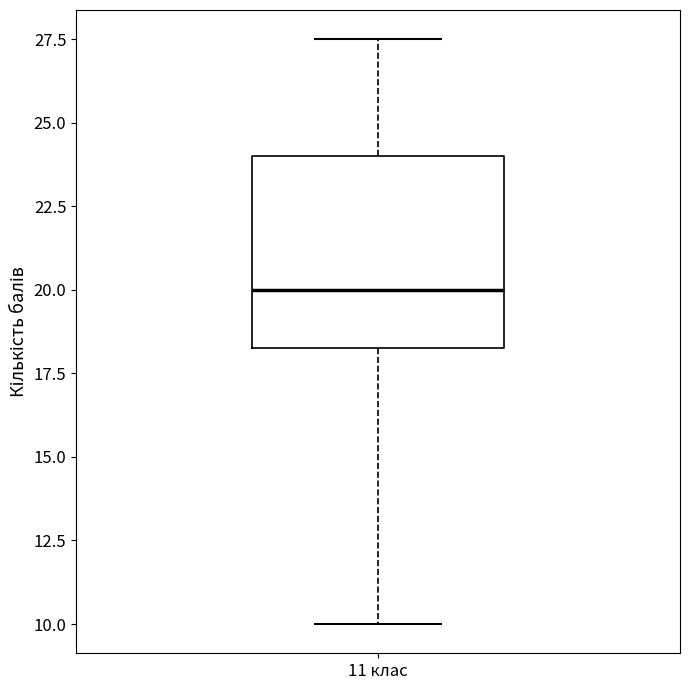

Transcribe this box plot: give where the median line is, the range the box spans, and where the two whiskers end, as read against the y-axis. The values are not printed on the chart, so give them approximately, as read against the axis.

median 20.0, box 18.5 to 24.0, whiskers 10.0 to 27.5